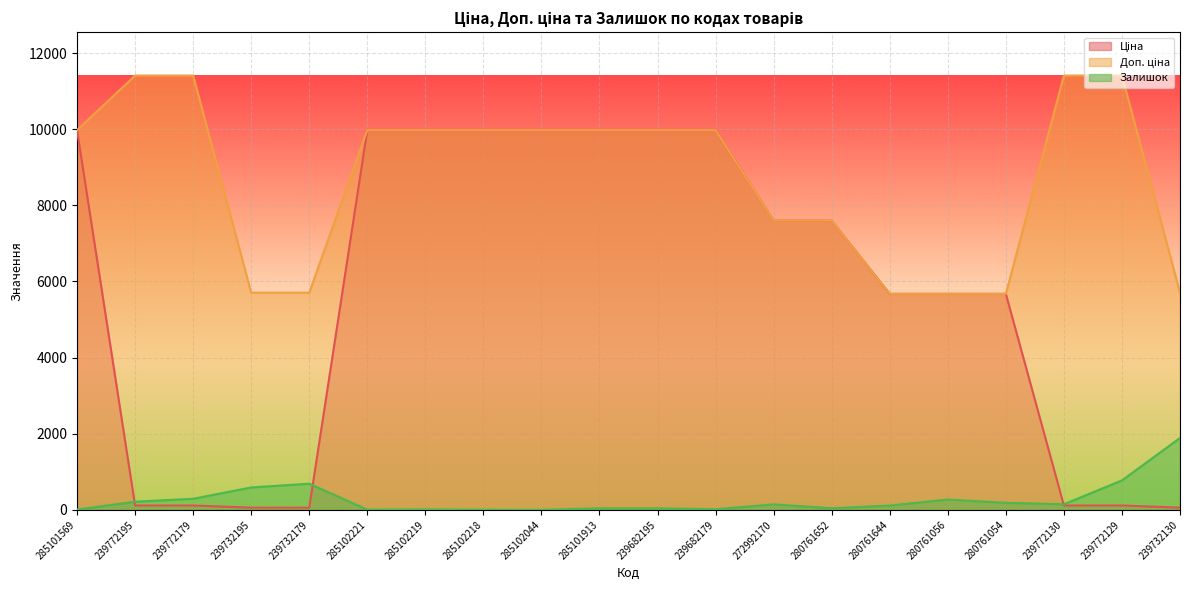

How many lines are shown in the chart?

3